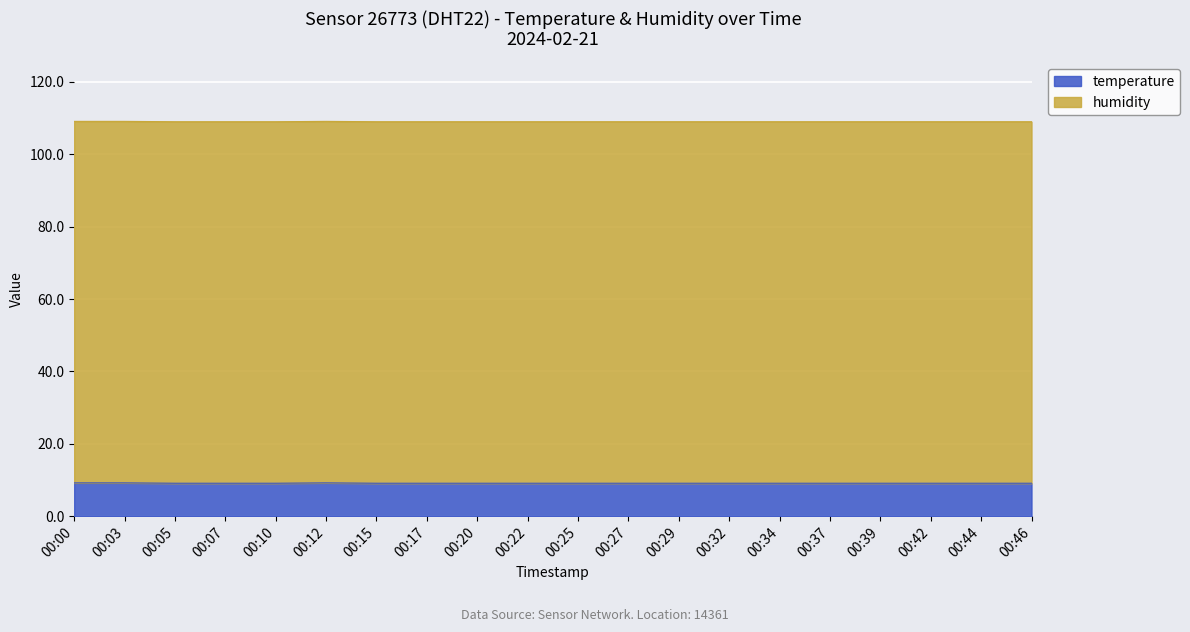

What is the value of the 3rd point from the left?

9.1